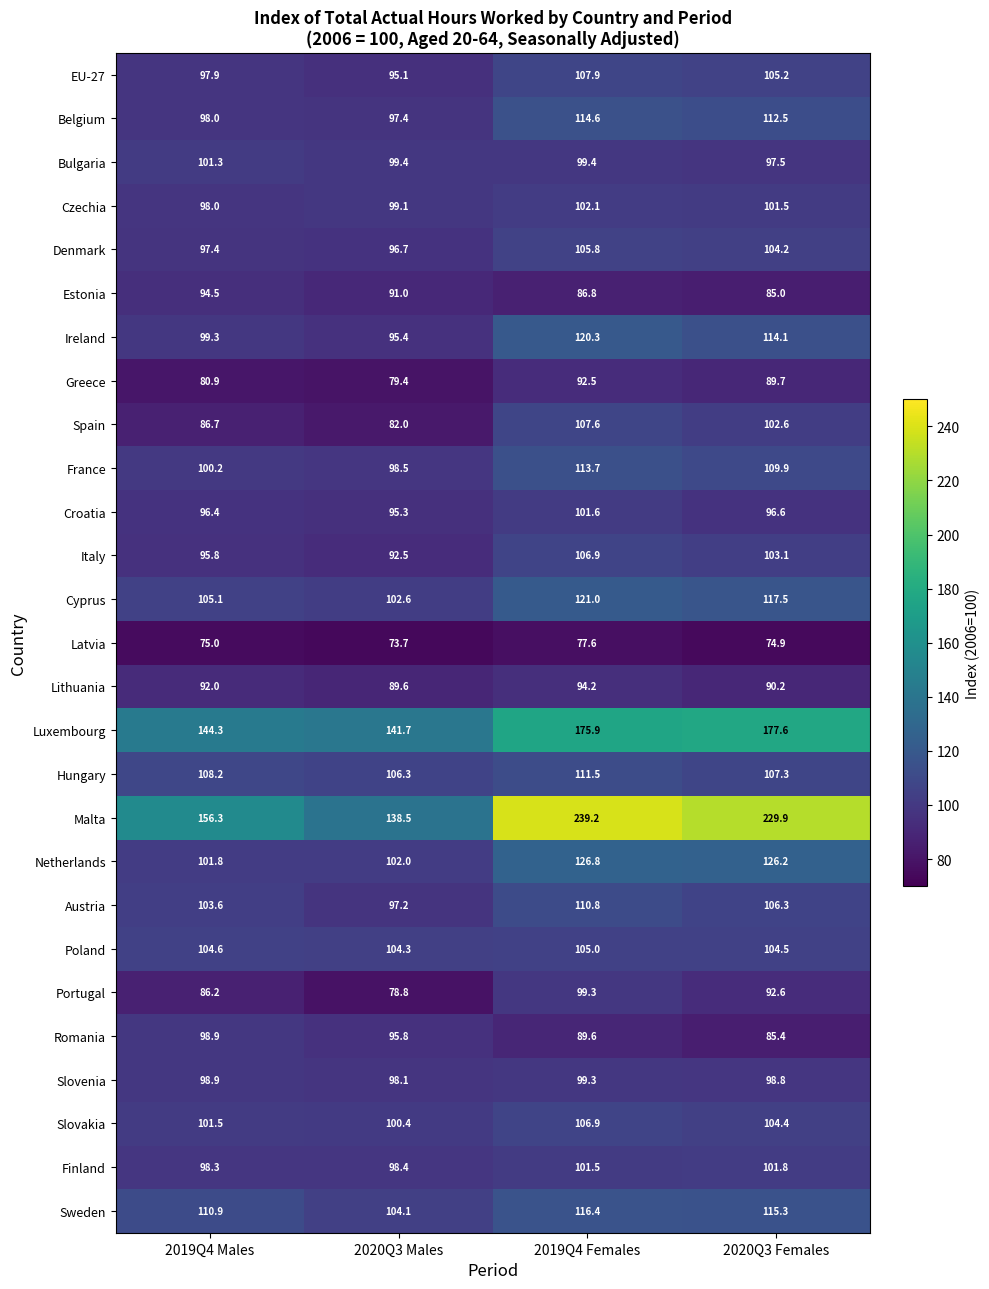

Which series has the widest spread of values?

Malta